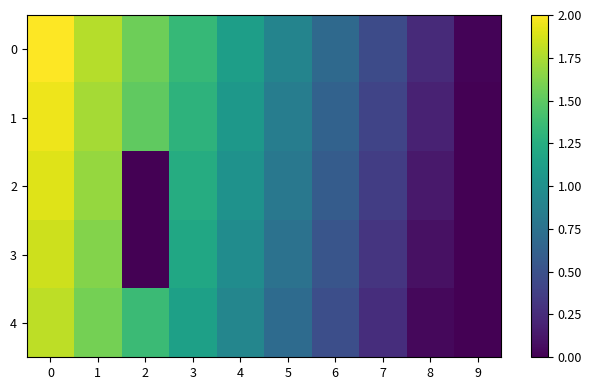

Reading left to right, list all the values displayed in this chart.

0: 0=2.0	1=1.8	2=1.6	3=1.3	4=1.1	5=0.9	6=0.7	7=0.5	8=0.2	9=0.0
1: 0=1.9	1=1.7	2=1.5	3=1.3	4=1.1	5=0.8	6=0.6	7=0.4	8=0.2	9=0.0
2: 0=1.9	1=1.7	2=0.0	3=1.2	4=1.0	5=0.8	6=0.6	7=0.4	8=0.1	9=0.0
3: 0=1.9	1=1.6	2=0.0	3=1.2	4=1.0	5=0.8	6=0.5	7=0.3	8=0.1	9=0.0
4: 0=1.8	1=1.6	2=1.4	3=1.1	4=0.9	5=0.7	6=0.5	7=0.3	8=0.0	9=0.0